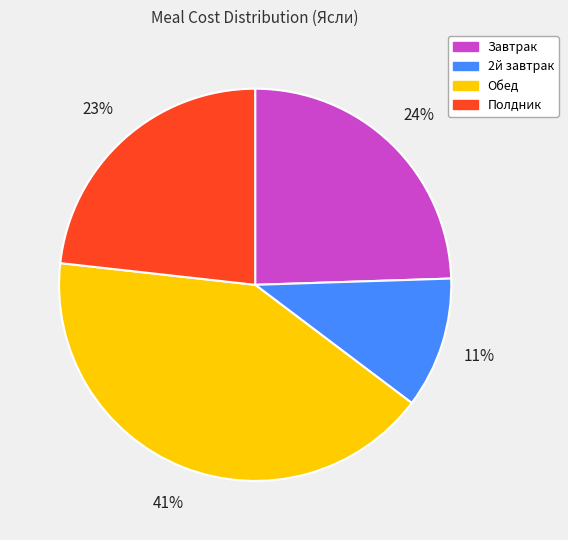

True or false: 2й завтрак accounts for 11% of the total.

True